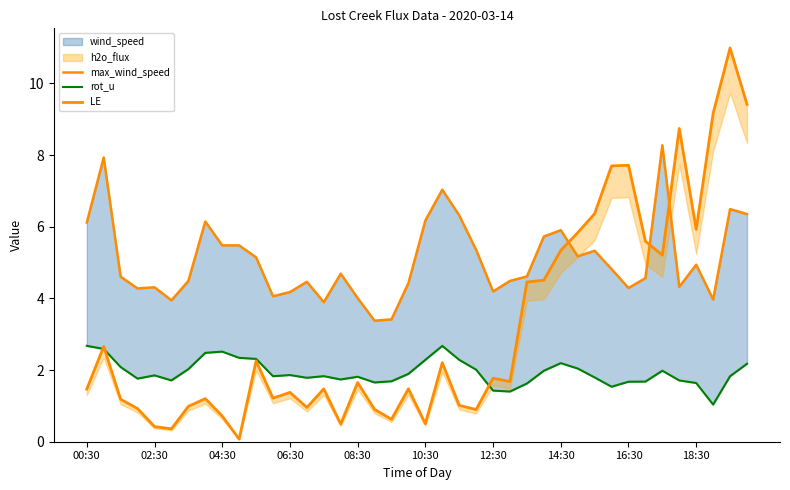

How many lines are shown in the chart?

3